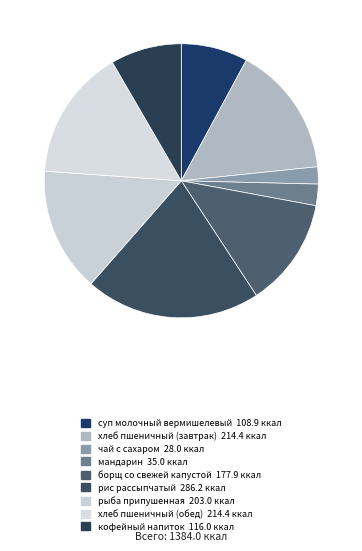

What percentage is the чай с сахаром slice, to the nearest percent?

2%